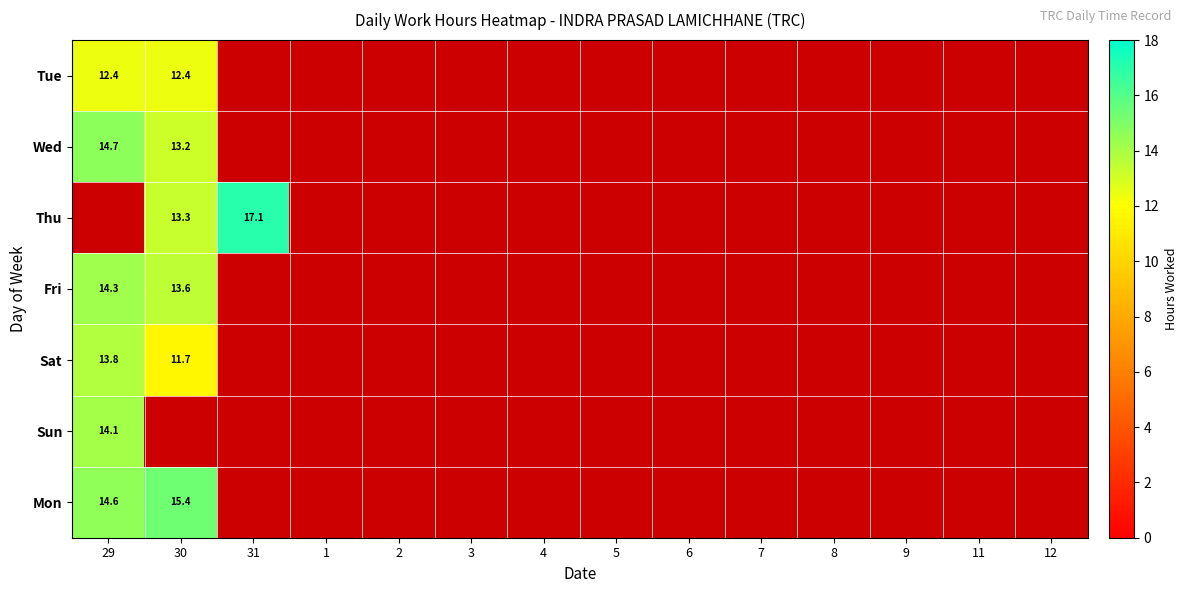

How many distinct data groups are displayed?

7